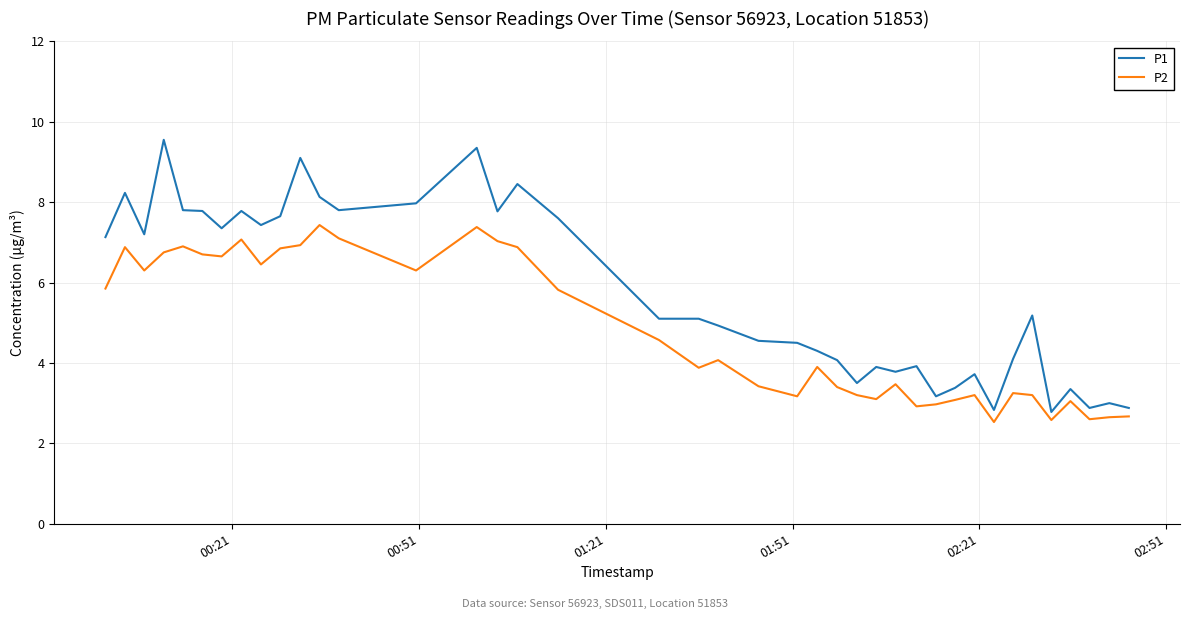

At how many categories does at least one series exceed 7?

18